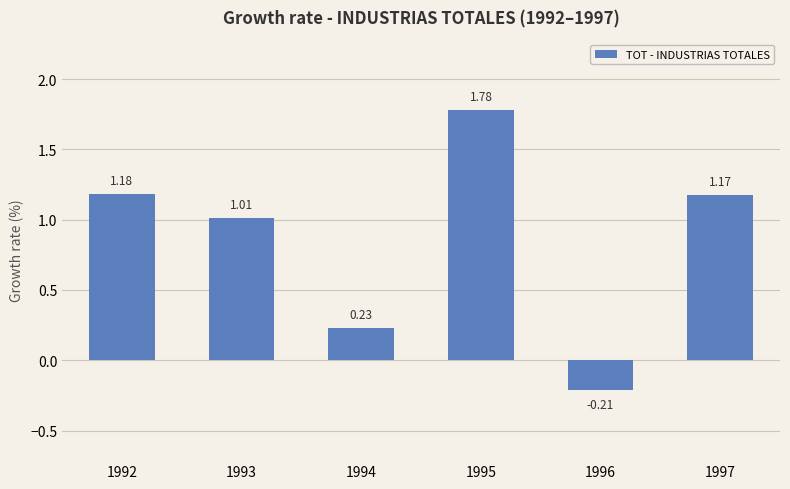

How many series are shown in this chart?

1